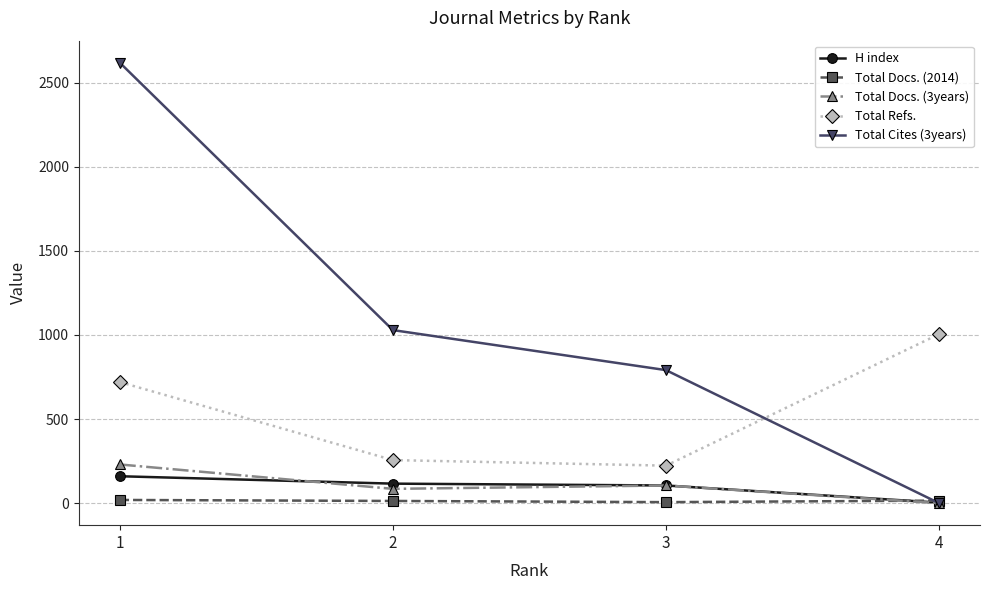

List the labels in order of Total Refs. value, smallest first.

3, 2, 1, 4